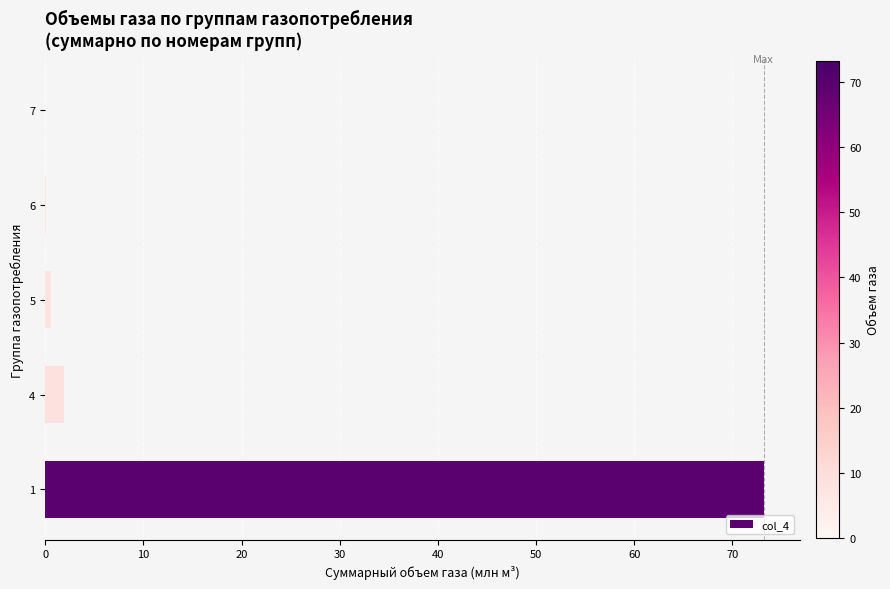

The chart shows a value of 0.0 at 7. True or false?

True